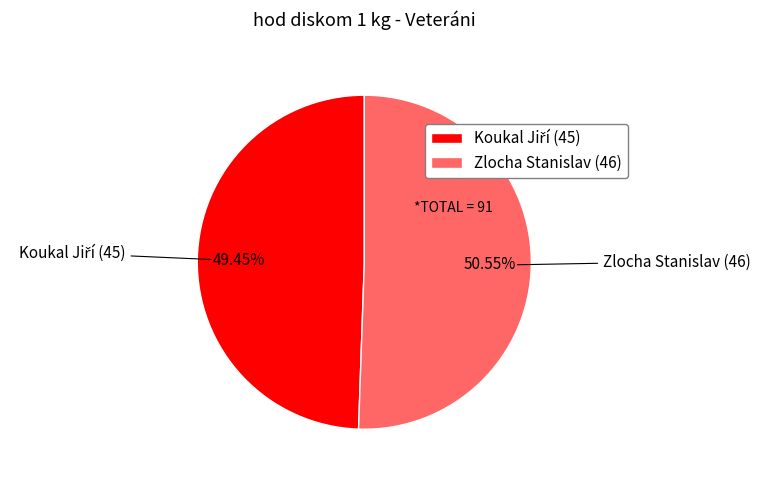

Count the number of slices in the pie.

2